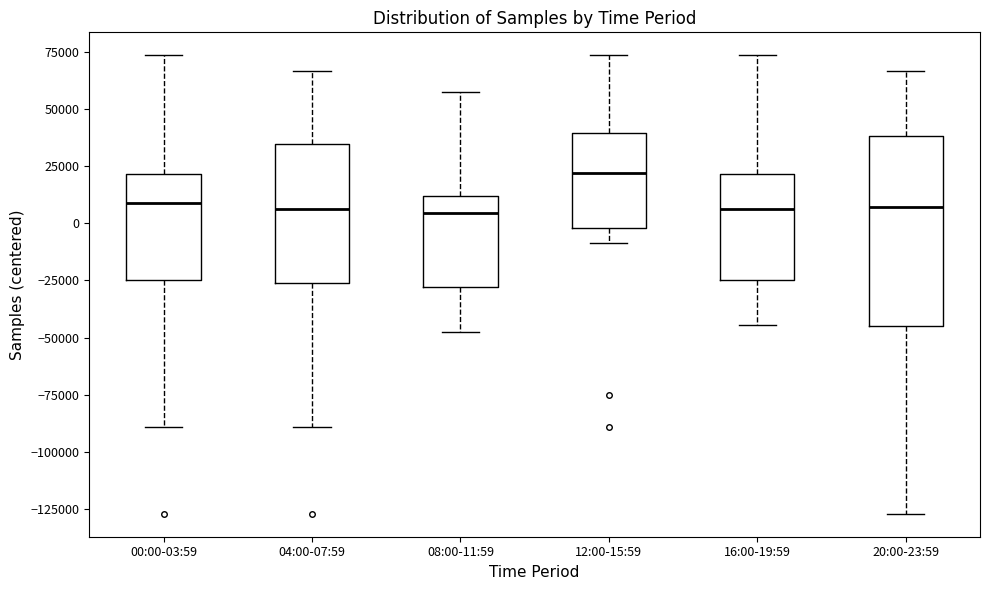

Which box has the highest median line?

12:00-15:59